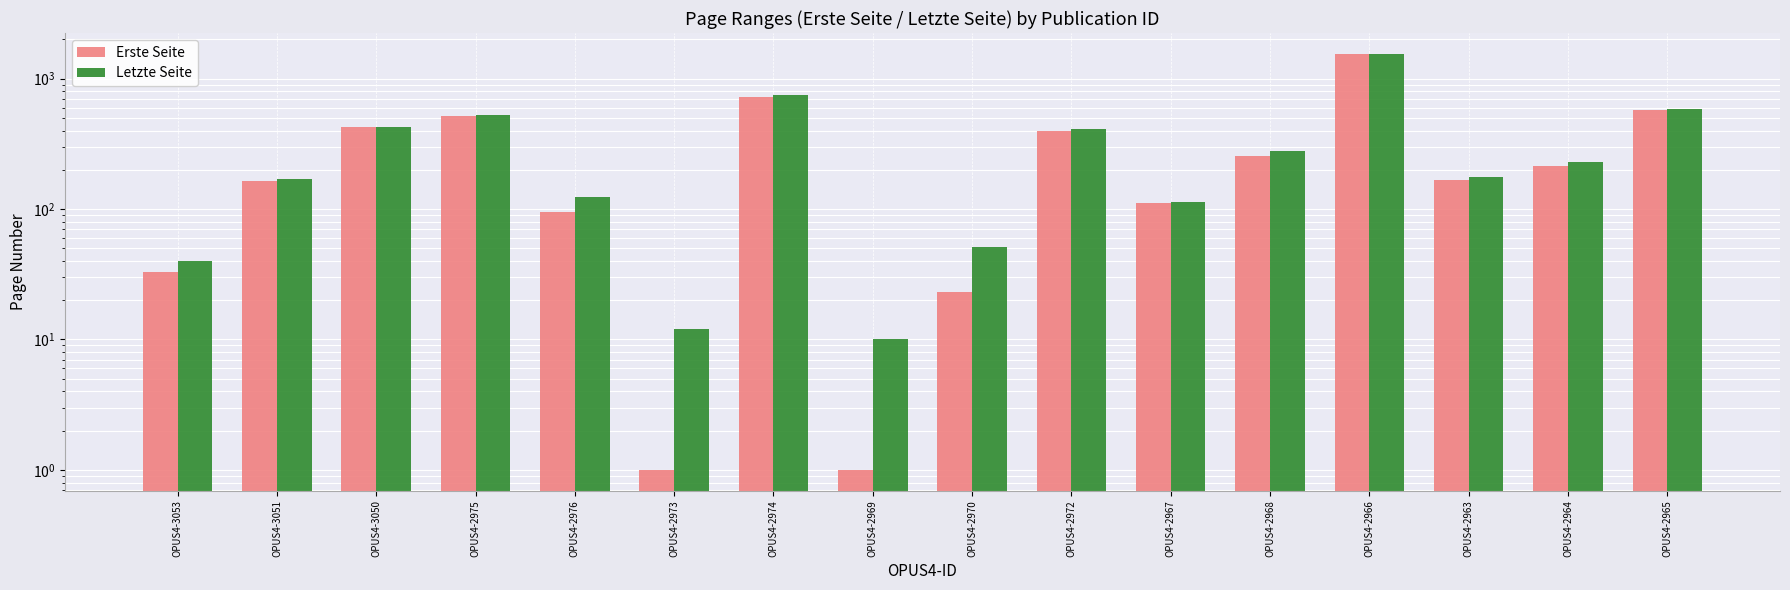

Read the Erste Seite value at OPUS4-2965.

573